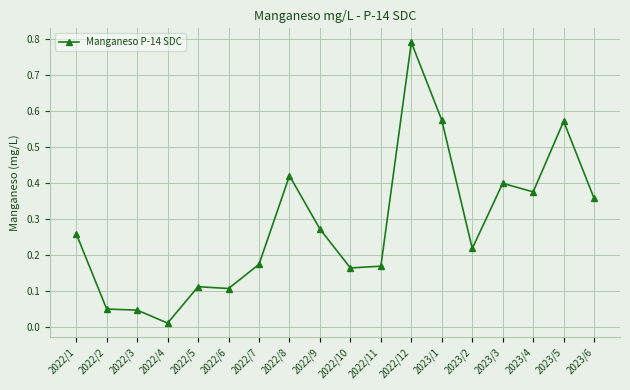

True or false: there are more than 2 points higher than both neighbors.

True